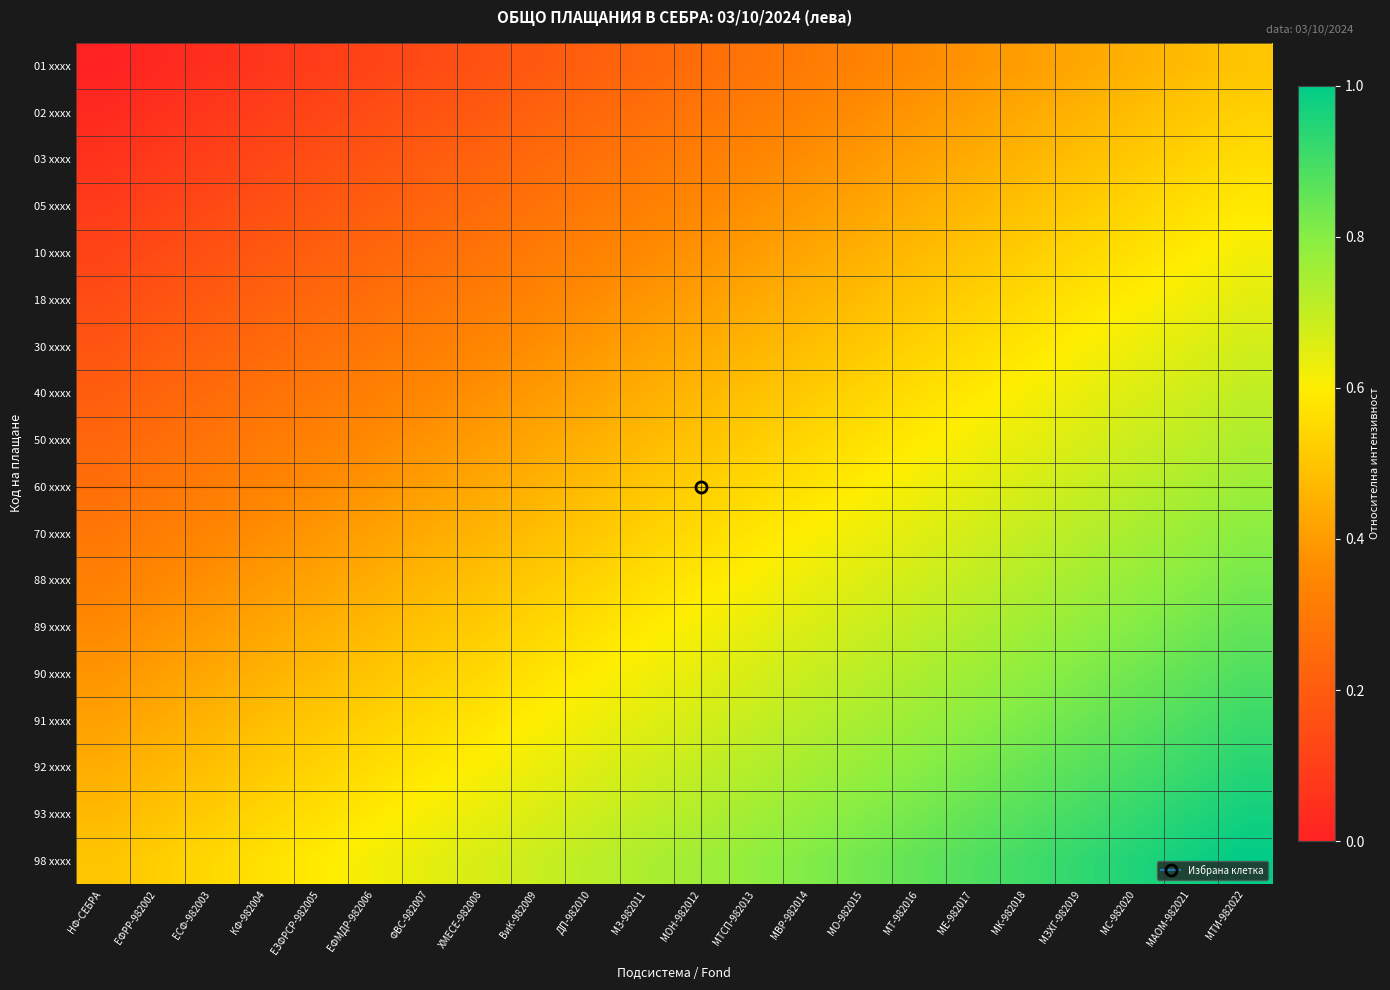

Reading right to left, transcribe all the data shown in this chart.

01 xxxx: МТИ-982022=0.5	МАОМ-982021=0.5	МС-982020=0.5	МЗХГ-982019=0.4	МК-982018=0.4	МЕ-982017=0.4	МТ-982016=0.4	МО-982015=0.3	МВР-982014=0.3	МТСП-982013=0.3	МОН-982012=0.3	МЗ-982011=0.2	ДП-982010=0.2	ВиК-982009=0.2	ХМЕСЕ-982008=0.2	ФВС-982007=0.1	ЕФМДР-982006=0.1	ЕЗФРСР-982005=0.1	КФ-982004=0.1	ЕСФ-982003=0.0	ЕФРР-982002=0.0	НФ-СЕБРА=0.0
02 xxxx: МТИ-982022=0.5	МАОМ-982021=0.5	МС-982020=0.5	МЗХГ-982019=0.5	МК-982018=0.4	МЕ-982017=0.4	МТ-982016=0.4	МО-982015=0.4	МВР-982014=0.3	МТСП-982013=0.3	МОН-982012=0.3	МЗ-982011=0.3	ДП-982010=0.2	ВиК-982009=0.2	ХМЕСЕ-982008=0.2	ФВС-982007=0.2	ЕФМДР-982006=0.1	ЕЗФРСР-982005=0.1	КФ-982004=0.1	ЕСФ-982003=0.1	ЕФРР-982002=0.1	НФ-СЕБРА=0.0
03 xxxx: МТИ-982022=0.6	МАОМ-982021=0.5	МС-982020=0.5	МЗХГ-982019=0.5	МК-982018=0.5	МЕ-982017=0.4	МТ-982016=0.4	МО-982015=0.4	МВР-982014=0.4	МТСП-982013=0.3	МОН-982012=0.3	МЗ-982011=0.3	ДП-982010=0.3	ВиК-982009=0.2	ХМЕСЕ-982008=0.2	ФВС-982007=0.2	ЕФМДР-982006=0.2	ЕЗФРСР-982005=0.2	КФ-982004=0.1	ЕСФ-982003=0.1	ЕФРР-982002=0.1	НФ-СЕБРА=0.1
05 xxxx: МТИ-982022=0.6	МАОМ-982021=0.6	МС-982020=0.5	МЗХГ-982019=0.5	МК-982018=0.5	МЕ-982017=0.5	МТ-982016=0.4	МО-982015=0.4	МВР-982014=0.4	МТСП-982013=0.4	МОН-982012=0.4	МЗ-982011=0.3	ДП-982010=0.3	ВиК-982009=0.3	ХМЕСЕ-982008=0.3	ФВС-982007=0.2	ЕФМДР-982006=0.2	ЕЗФРСР-982005=0.2	КФ-982004=0.2	ЕСФ-982003=0.1	ЕФРР-982002=0.1	НФ-СЕБРА=0.1
10 xxxx: МТИ-982022=0.6	МАОМ-982021=0.6	МС-982020=0.6	МЗХГ-982019=0.5	МК-982018=0.5	МЕ-982017=0.5	МТ-982016=0.5	МО-982015=0.5	МВР-982014=0.4	МТСП-982013=0.4	МОН-982012=0.4	МЗ-982011=0.4	ДП-982010=0.3	ВиК-982009=0.3	ХМЕСЕ-982008=0.3	ФВС-982007=0.3	ЕФМДР-982006=0.2	ЕЗФРСР-982005=0.2	КФ-982004=0.2	ЕСФ-982003=0.2	ЕФРР-982002=0.1	НФ-СЕБРА=0.1
18 xxxx: МТИ-982022=0.6	МАОМ-982021=0.6	МС-982020=0.6	МЗХГ-982019=0.6	МК-982018=0.6	МЕ-982017=0.5	МТ-982016=0.5	МО-982015=0.5	МВР-982014=0.5	МТСП-982013=0.4	МОН-982012=0.4	МЗ-982011=0.4	ДП-982010=0.4	ВиК-982009=0.3	ХМЕСЕ-982008=0.3	ФВС-982007=0.3	ЕФМДР-982006=0.3	ЕЗФРСР-982005=0.2	КФ-982004=0.2	ЕСФ-982003=0.2	ЕФРР-982002=0.2	НФ-СЕБРА=0.1
30 xxxx: МТИ-982022=0.7	МАОМ-982021=0.7	МС-982020=0.6	МЗХГ-982019=0.6	МК-982018=0.6	МЕ-982017=0.6	МТ-982016=0.5	МО-982015=0.5	МВР-982014=0.5	МТСП-982013=0.5	МОН-982012=0.4	МЗ-982011=0.4	ДП-982010=0.4	ВиК-982009=0.4	ХМЕСЕ-982008=0.3	ФВС-982007=0.3	ЕФМДР-982006=0.3	ЕЗФРСР-982005=0.3	КФ-982004=0.2	ЕСФ-982003=0.2	ЕФРР-982002=0.2	НФ-СЕБРА=0.2
40 xxxx: МТИ-982022=0.7	МАОМ-982021=0.7	МС-982020=0.7	МЗХГ-982019=0.6	МК-982018=0.6	МЕ-982017=0.6	МТ-982016=0.6	МО-982015=0.5	МВР-982014=0.5	МТСП-982013=0.5	МОН-982012=0.5	МЗ-982011=0.4	ДП-982010=0.4	ВиК-982009=0.4	ХМЕСЕ-982008=0.4	ФВС-982007=0.3	ЕФМДР-982006=0.3	ЕЗФРСР-982005=0.3	КФ-982004=0.3	ЕСФ-982003=0.3	ЕФРР-982002=0.2	НФ-СЕБРА=0.2
50 xxxx: МТИ-982022=0.7	МАОМ-982021=0.7	МС-982020=0.7	МЗХГ-982019=0.7	МК-982018=0.6	МЕ-982017=0.6	МТ-982016=0.6	МО-982015=0.6	МВР-982014=0.5	МТСП-982013=0.5	МОН-982012=0.5	МЗ-982011=0.5	ДП-982010=0.4	ВиК-982009=0.4	ХМЕСЕ-982008=0.4	ФВС-982007=0.4	ЕФМДР-982006=0.4	ЕЗФРСР-982005=0.3	КФ-982004=0.3	ЕСФ-982003=0.3	ЕФРР-982002=0.3	НФ-СЕБРА=0.2
60 xxxx: МТИ-982022=0.8	МАОМ-982021=0.7	МС-982020=0.7	МЗХГ-982019=0.7	МК-982018=0.7	МЕ-982017=0.6	МТ-982016=0.6	МО-982015=0.6	МВР-982014=0.6	МТСП-982013=0.6	МОН-982012=0.5	МЗ-982011=0.5	ДП-982010=0.5	ВиК-982009=0.5	ХМЕСЕ-982008=0.4	ФВС-982007=0.4	ЕФМДР-982006=0.4	ЕЗФРСР-982005=0.4	КФ-982004=0.3	ЕСФ-982003=0.3	ЕФРР-982002=0.3	НФ-СЕБРА=0.3
70 xxxx: МТИ-982022=0.8	МАОМ-982021=0.8	МС-982020=0.7	МЗХГ-982019=0.7	МК-982018=0.7	МЕ-982017=0.7	МТ-982016=0.7	МО-982015=0.6	МВР-982014=0.6	МТСП-982013=0.6	МОН-982012=0.6	МЗ-982011=0.5	ДП-982010=0.5	ВиК-982009=0.5	ХМЕСЕ-982008=0.5	ФВС-982007=0.4	ЕФМДР-982006=0.4	ЕЗФРСР-982005=0.4	КФ-982004=0.4	ЕСФ-982003=0.3	ЕФРР-982002=0.3	НФ-СЕБРА=0.3
88 xxxx: МТИ-982022=0.8	МАОМ-982021=0.8	МС-982020=0.8	МЗХГ-982019=0.8	МК-982018=0.7	МЕ-982017=0.7	МТ-982016=0.7	МО-982015=0.7	МВР-982014=0.6	МТСП-982013=0.6	МОН-982012=0.6	МЗ-982011=0.6	ДП-982010=0.5	ВиК-982009=0.5	ХМЕСЕ-982008=0.5	ФВС-982007=0.5	ЕФМДР-982006=0.4	ЕЗФРСР-982005=0.4	КФ-982004=0.4	ЕСФ-982003=0.4	ЕФРР-982002=0.3	НФ-СЕБРА=0.3
89 xxxx: МТИ-982022=0.9	МАОМ-982021=0.8	МС-982020=0.8	МЗХГ-982019=0.8	МК-982018=0.8	МЕ-982017=0.7	МТ-982016=0.7	МО-982015=0.7	МВР-982014=0.7	МТСП-982013=0.6	МОН-982012=0.6	МЗ-982011=0.6	ДП-982010=0.6	ВиК-982009=0.5	ХМЕСЕ-982008=0.5	ФВС-982007=0.5	ЕФМДР-982006=0.5	ЕЗФРСР-982005=0.4	КФ-982004=0.4	ЕСФ-982003=0.4	ЕФРР-982002=0.4	НФ-СЕБРА=0.4
90 xxxx: МТИ-982022=0.9	МАОМ-982021=0.9	МС-982020=0.8	МЗХГ-982019=0.8	МК-982018=0.8	МЕ-982017=0.8	МТ-982016=0.7	МО-982015=0.7	МВР-982014=0.7	МТСП-982013=0.7	МОН-982012=0.6	МЗ-982011=0.6	ДП-982010=0.6	ВиК-982009=0.6	ХМЕСЕ-982008=0.5	ФВС-982007=0.5	ЕФМДР-982006=0.5	ЕЗФРСР-982005=0.5	КФ-982004=0.5	ЕСФ-982003=0.4	ЕФРР-982002=0.4	НФ-СЕБРА=0.4
91 xxxx: МТИ-982022=0.9	МАОМ-982021=0.9	МС-982020=0.9	МЗХГ-982019=0.8	МК-982018=0.8	МЕ-982017=0.8	МТ-982016=0.8	МО-982015=0.7	МВР-982014=0.7	МТСП-982013=0.7	МОН-982012=0.7	МЗ-982011=0.6	ДП-982010=0.6	ВиК-982009=0.6	ХМЕСЕ-982008=0.6	ФВС-982007=0.6	ЕФМДР-982006=0.5	ЕЗФРСР-982005=0.5	КФ-982004=0.5	ЕСФ-982003=0.5	ЕФРР-982002=0.4	НФ-СЕБРА=0.4
92 xxxx: МТИ-982022=0.9	МАОМ-982021=0.9	МС-982020=0.9	МЗХГ-982019=0.9	МК-982018=0.8	МЕ-982017=0.8	МТ-982016=0.8	МО-982015=0.8	МВР-982014=0.8	МТСП-982013=0.7	МОН-982012=0.7	МЗ-982011=0.7	ДП-982010=0.7	ВиК-982009=0.6	ХМЕСЕ-982008=0.6	ФВС-982007=0.6	ЕФМДР-982006=0.6	ЕЗФРСР-982005=0.5	КФ-982004=0.5	ЕСФ-982003=0.5	ЕФРР-982002=0.5	НФ-СЕБРА=0.4
93 xxxx: МТИ-982022=1.0	МАОМ-982021=0.9	МС-982020=0.9	МЗХГ-982019=0.9	МК-982018=0.9	МЕ-982017=0.9	МТ-982016=0.8	МО-982015=0.8	МВР-982014=0.8	МТСП-982013=0.8	МОН-982012=0.7	МЗ-982011=0.7	ДП-982010=0.7	ВиК-982009=0.7	ХМЕСЕ-982008=0.6	ФВС-982007=0.6	ЕФМДР-982006=0.6	ЕЗФРСР-982005=0.6	КФ-982004=0.5	ЕСФ-982003=0.5	ЕФРР-982002=0.5	НФ-СЕБРА=0.5
98 xxxx: МТИ-982022=1.0	МАОМ-982021=1.0	МС-982020=1.0	МЗХГ-982019=0.9	МК-982018=0.9	МЕ-982017=0.9	МТ-982016=0.9	МО-982015=0.8	МВР-982014=0.8	МТСП-982013=0.8	МОН-982012=0.8	МЗ-982011=0.7	ДП-982010=0.7	ВиК-982009=0.7	ХМЕСЕ-982008=0.7	ФВС-982007=0.6	ЕФМДР-982006=0.6	ЕЗФРСР-982005=0.6	КФ-982004=0.6	ЕСФ-982003=0.5	ЕФРР-982002=0.5	НФ-СЕБРА=0.5